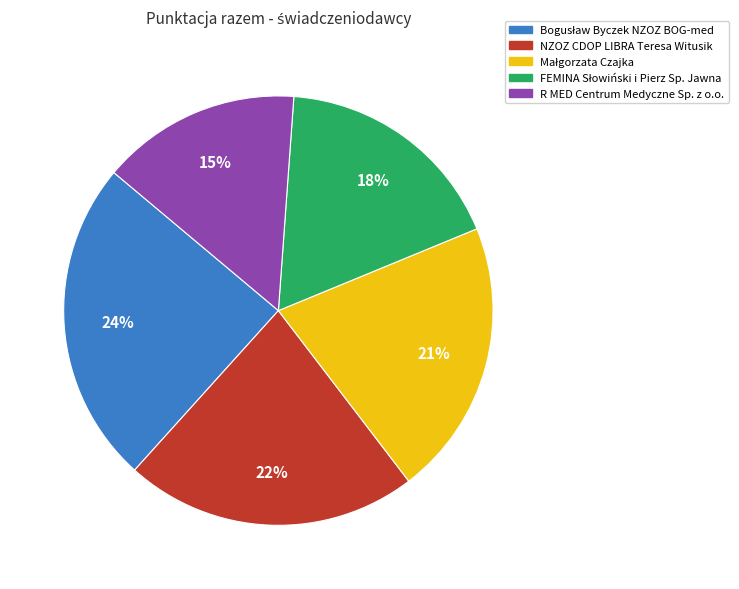

Which category has the smallest portion of the pie?

R MED Centrum Medyczne Sp. z o.o.